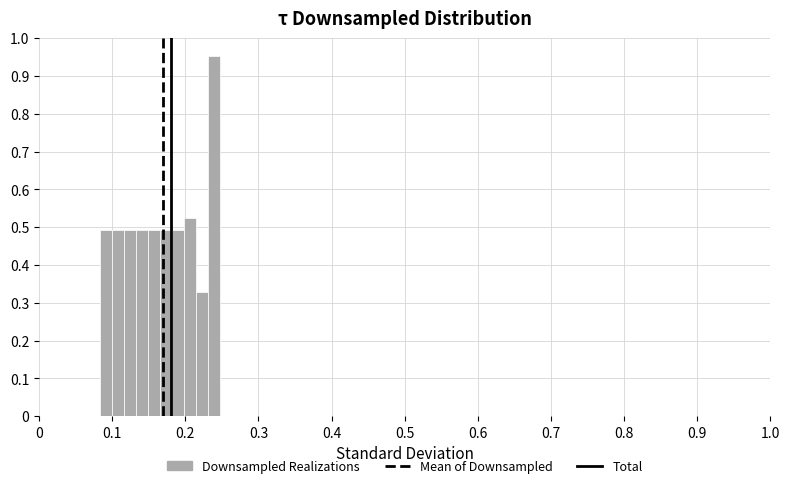

Around what value on the x-axis is the tallest bar? Give the approximate position of its centre, as read against the axis.

0.24